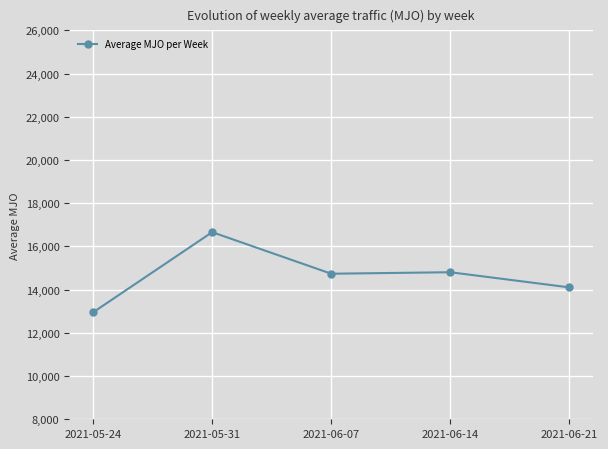

At which category does the data reach its first local peak?

2021-05-31